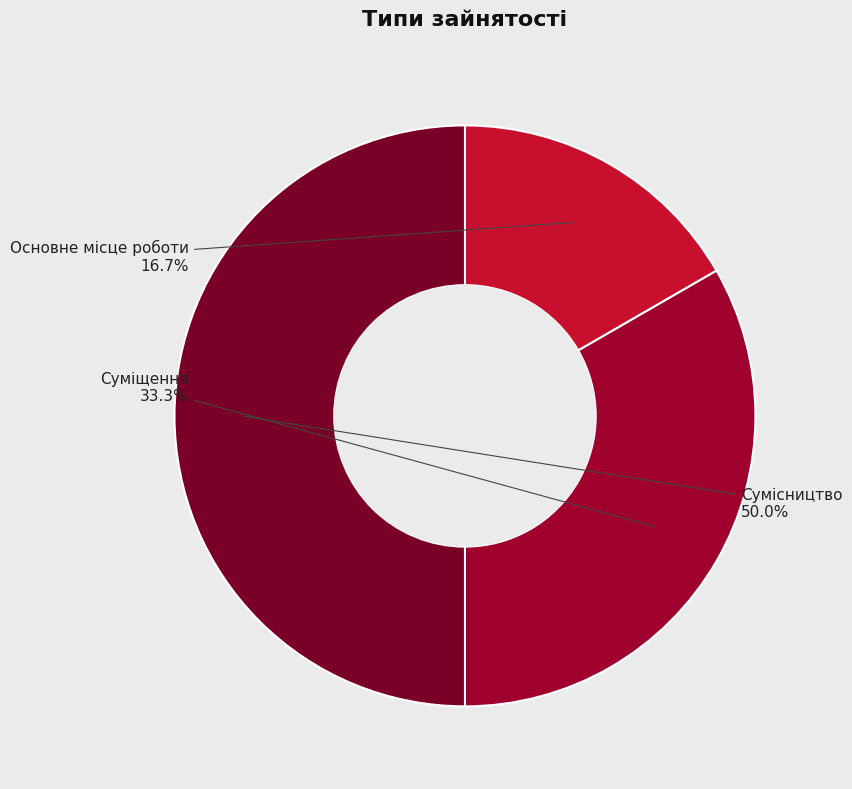

What is the total percentage of Сумісництво and Основне місце роботи?

66.7%